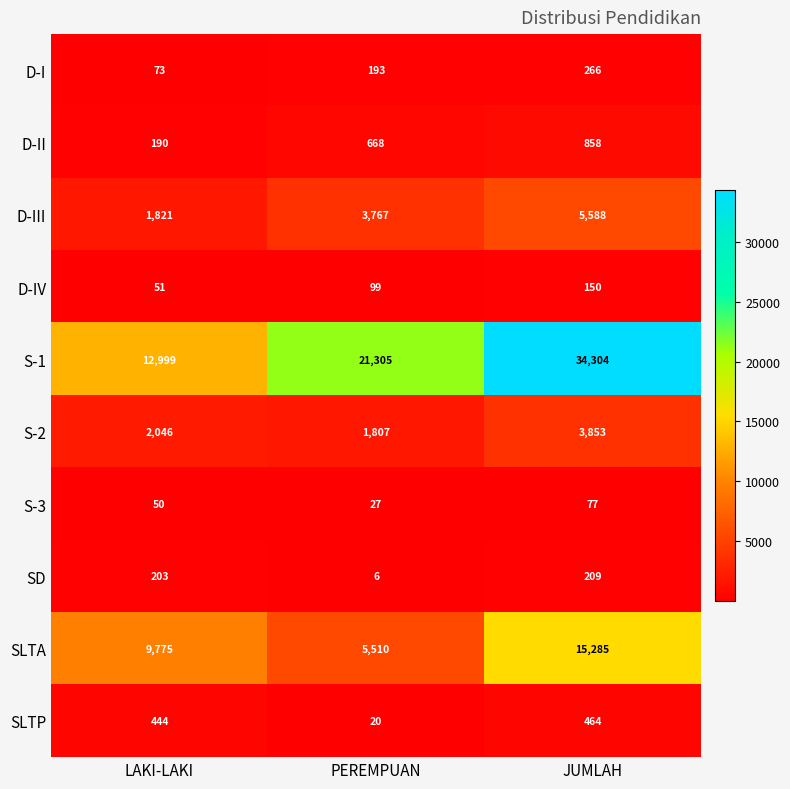

Rank the categories by D-IV value from highest to lowest.

JUMLAH, PEREMPUAN, LAKI-LAKI